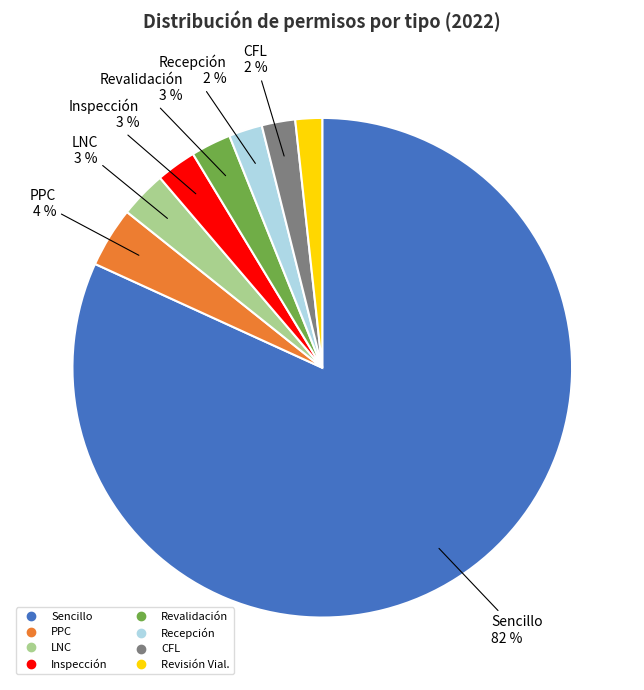

Which slice is the largest?

Sencillo